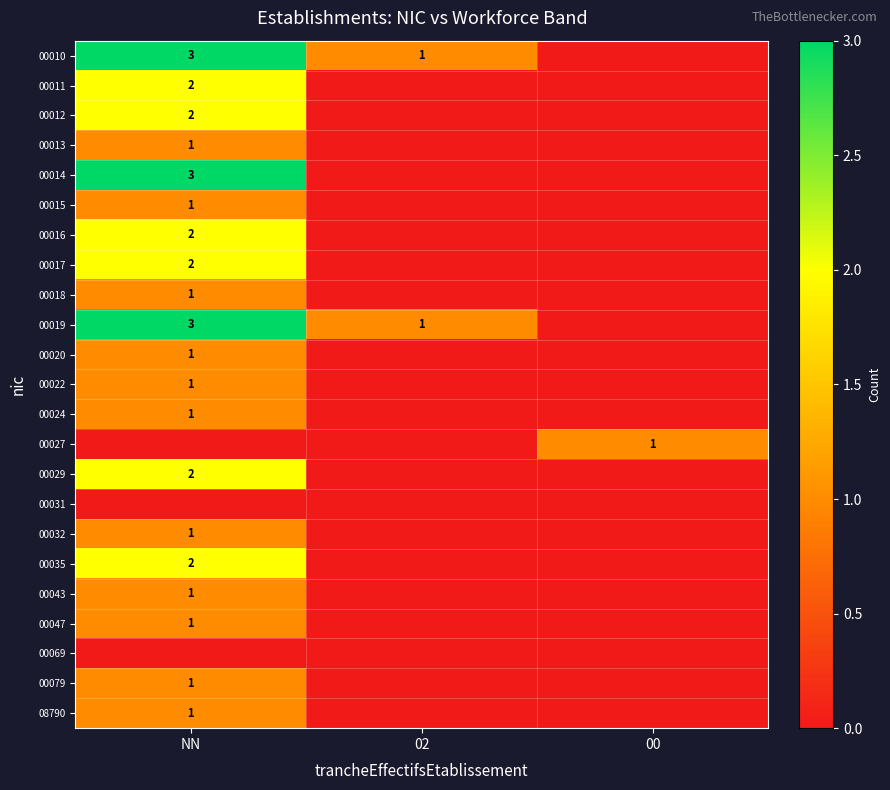

List the labels in order of 00031 value, largest first.

NN, 02, 00